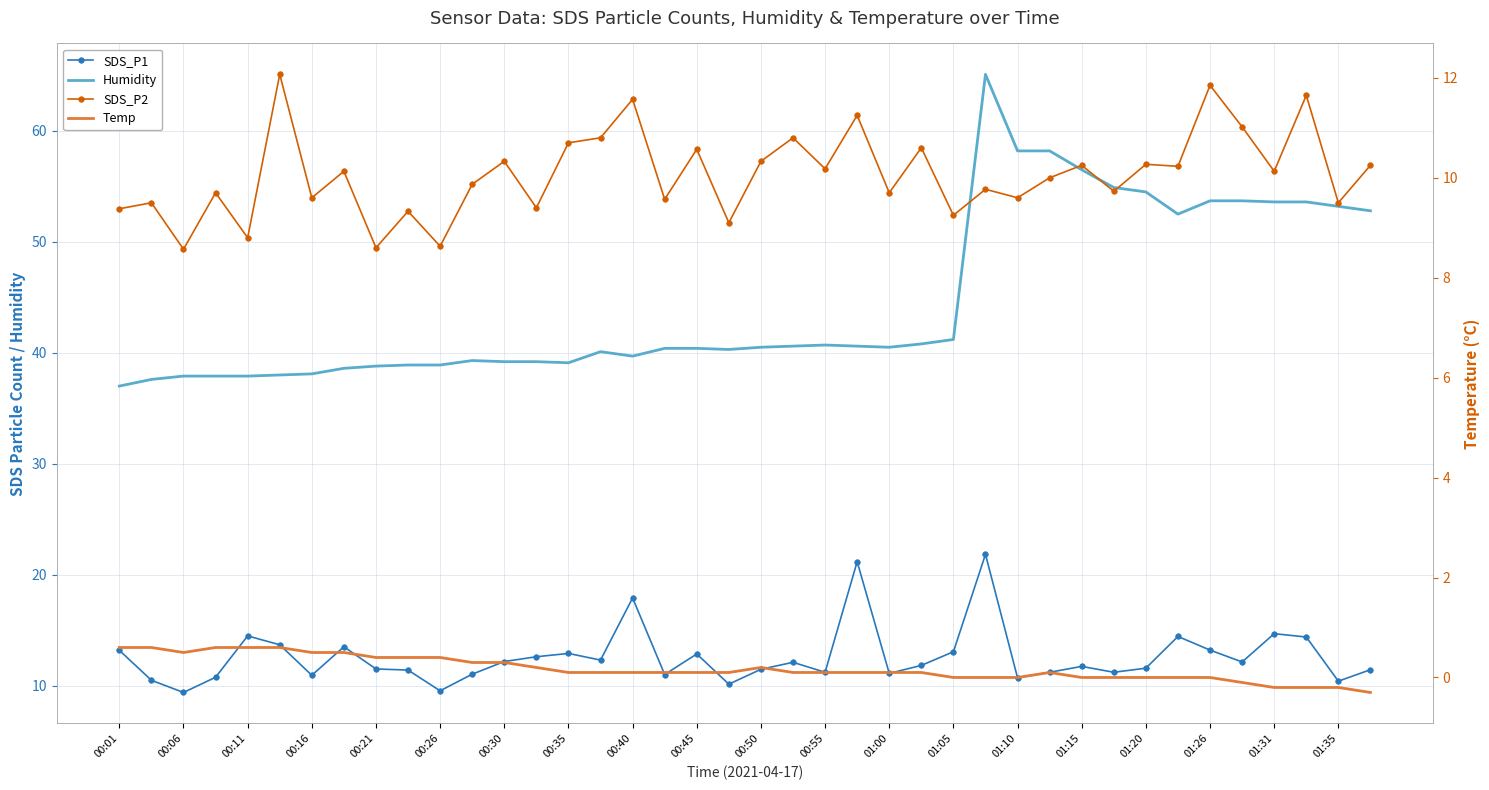

The SDS_P1 series shows 16.7 at 00:55. True or false?

False